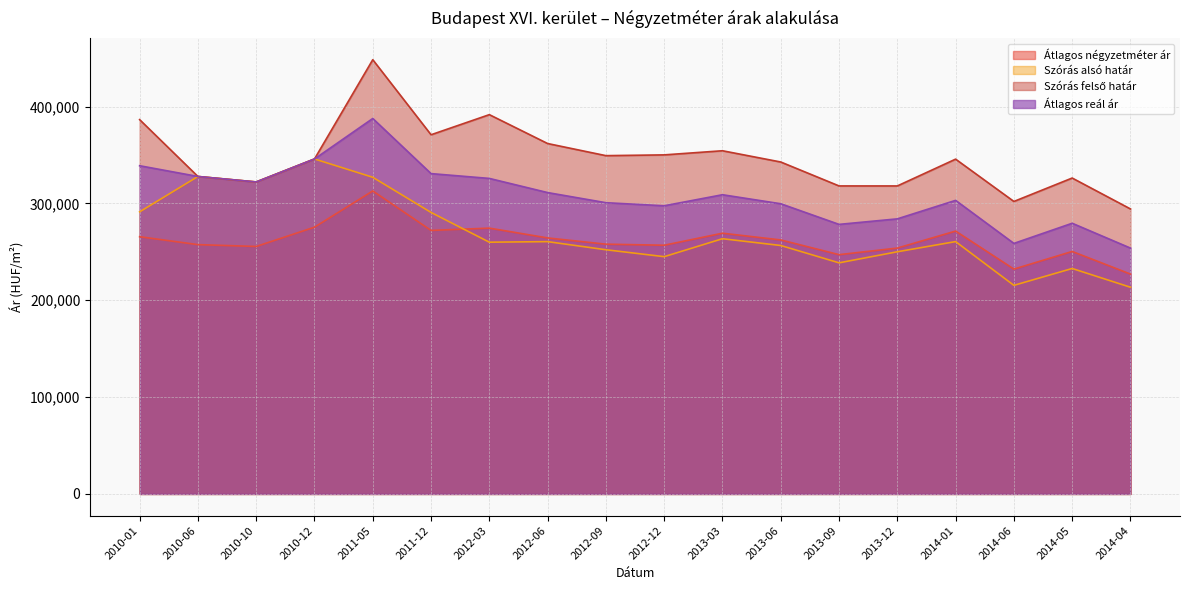

Which category has the lowest value across all series?

2014-04